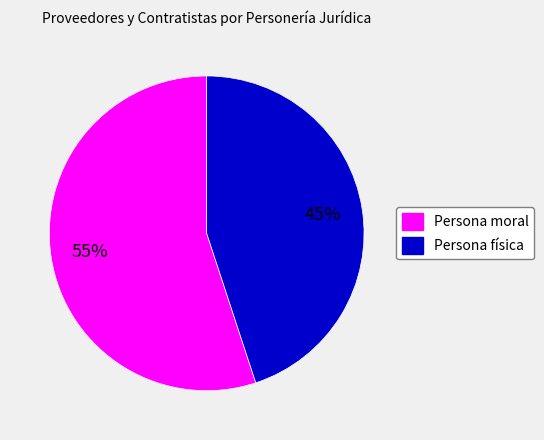

Between Persona moral and Persona física, which is larger?

Persona moral